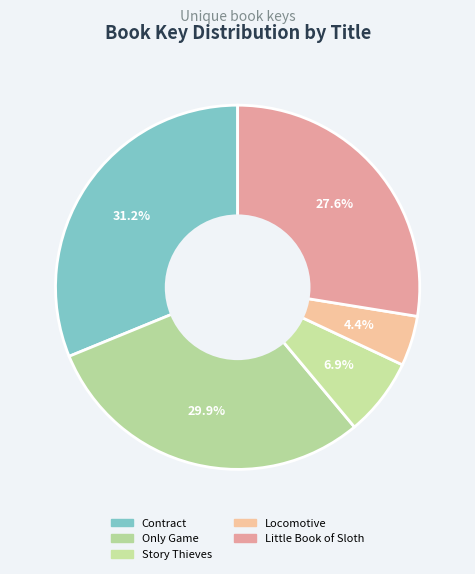

What percentage is NOT represented by Story Thieves?

93.1%